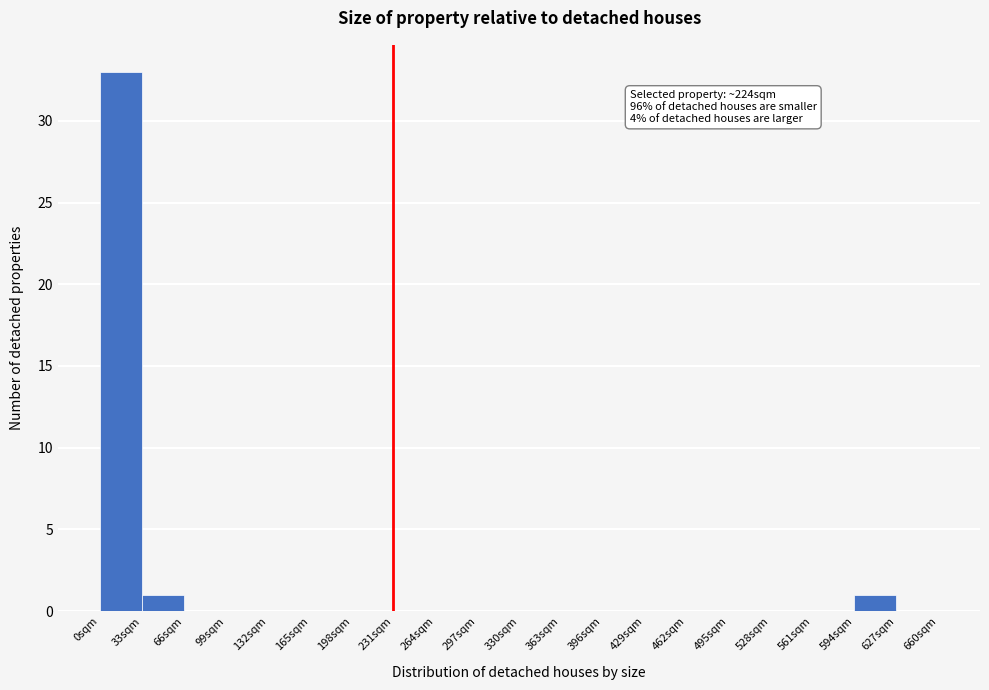

Which range on the x-axis has the tallest bar?

0 to 33